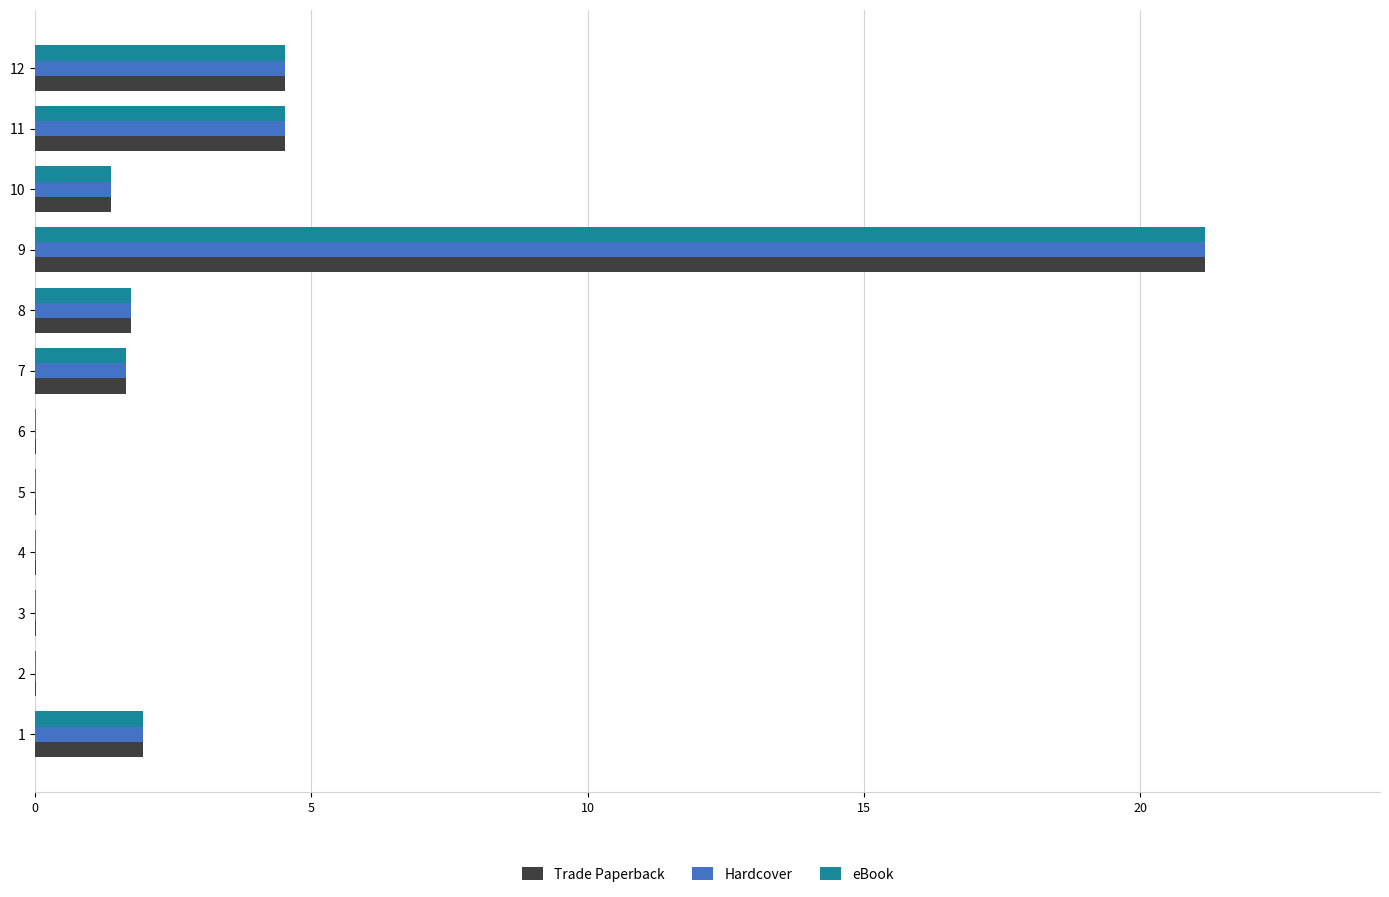

Is it true that Trade Paperback equals 7.7 at 9?

False